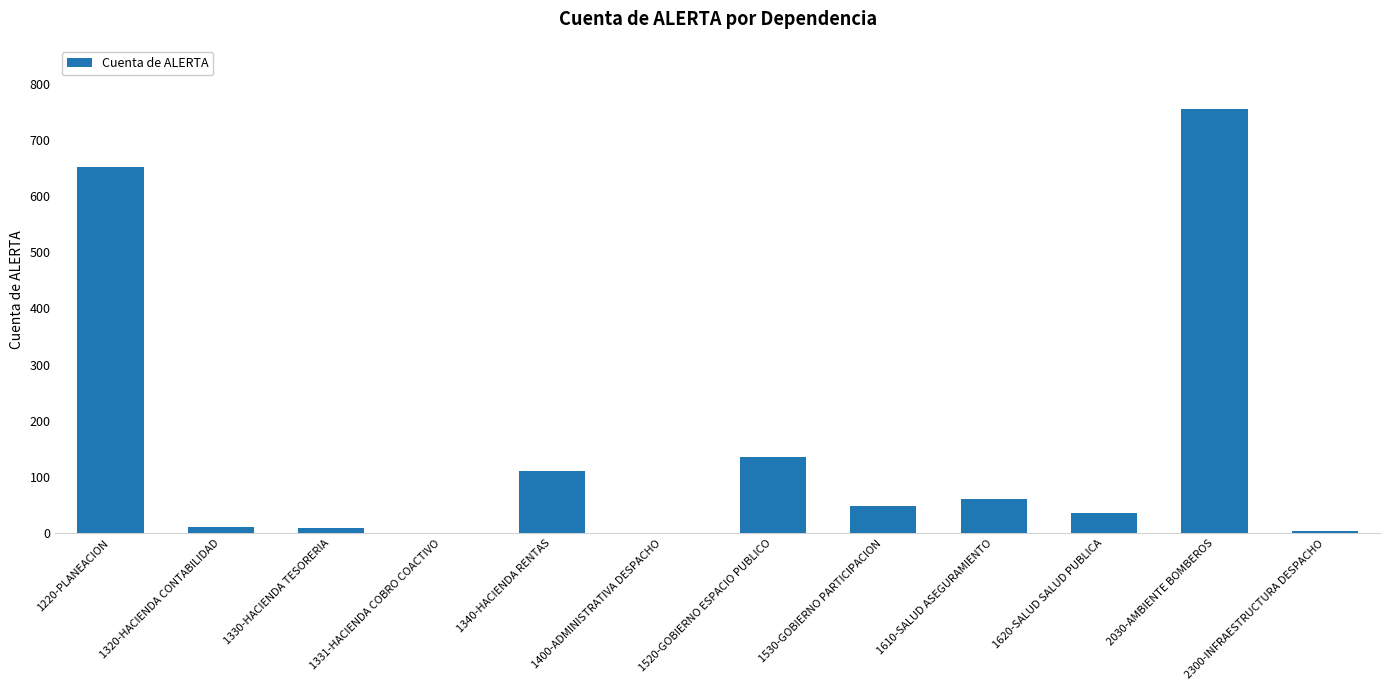

The value at 1220-PLANEACION is 652. True or false?

True